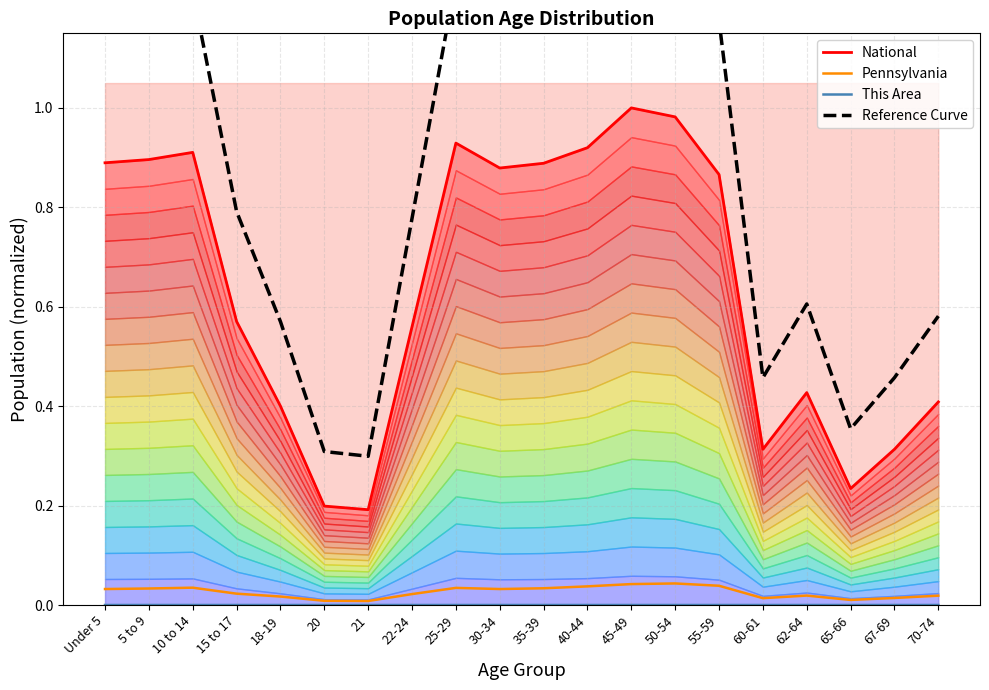

What is the label of the 12th point from the left?

40-44